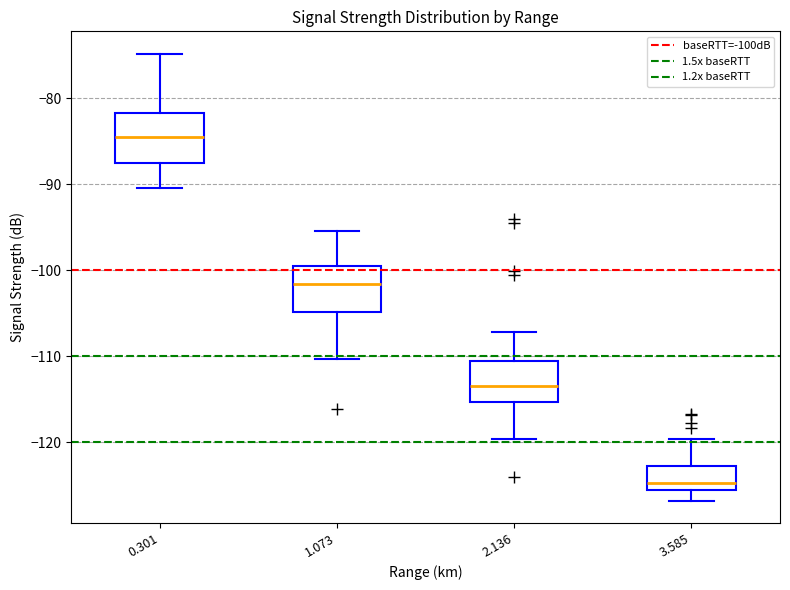

Reading left to right, read every box against the y-axis: the position of its median line, the range the box covers, and the ends of its whiskers. The values are not printed on the chart, so give them approximately, as read against the axis.

0.301: median -84, box -87 to -82, whiskers -90 to -75
1.073: median -102, box -105 to -100, whiskers -110 to -95
2.136: median -113, box -115 to -111, whiskers -120 to -107
3.585: median -125, box -126 to -123, whiskers -127 to -120